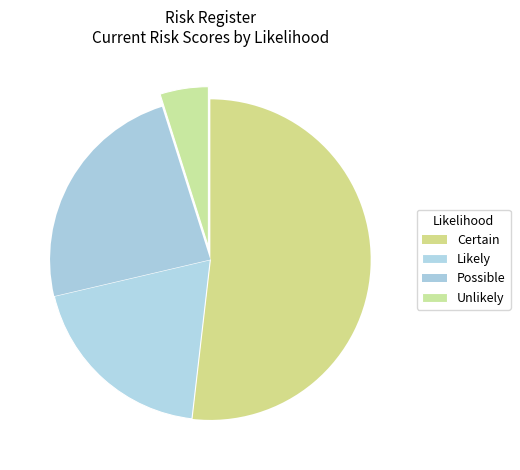

Which slice is the largest?

Certain